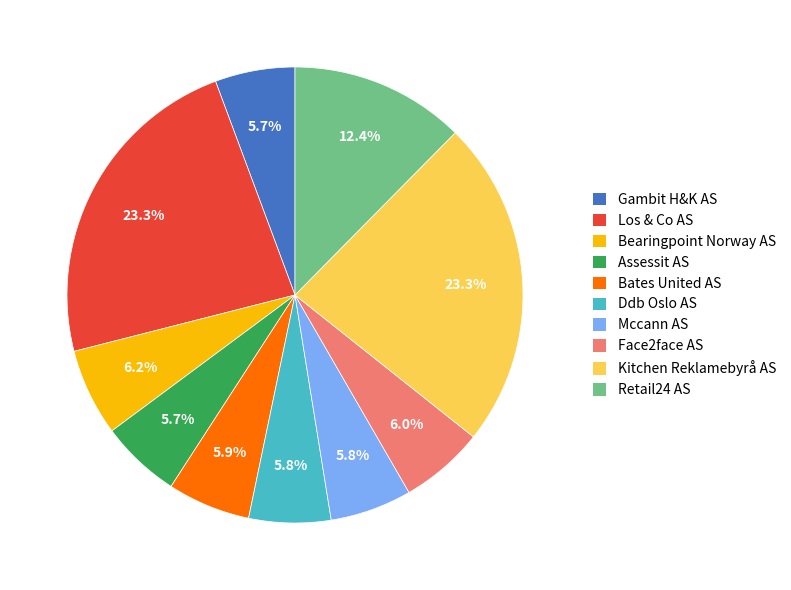

What percentage do Retail24 AS and Assessit AS together represent?

18.1%